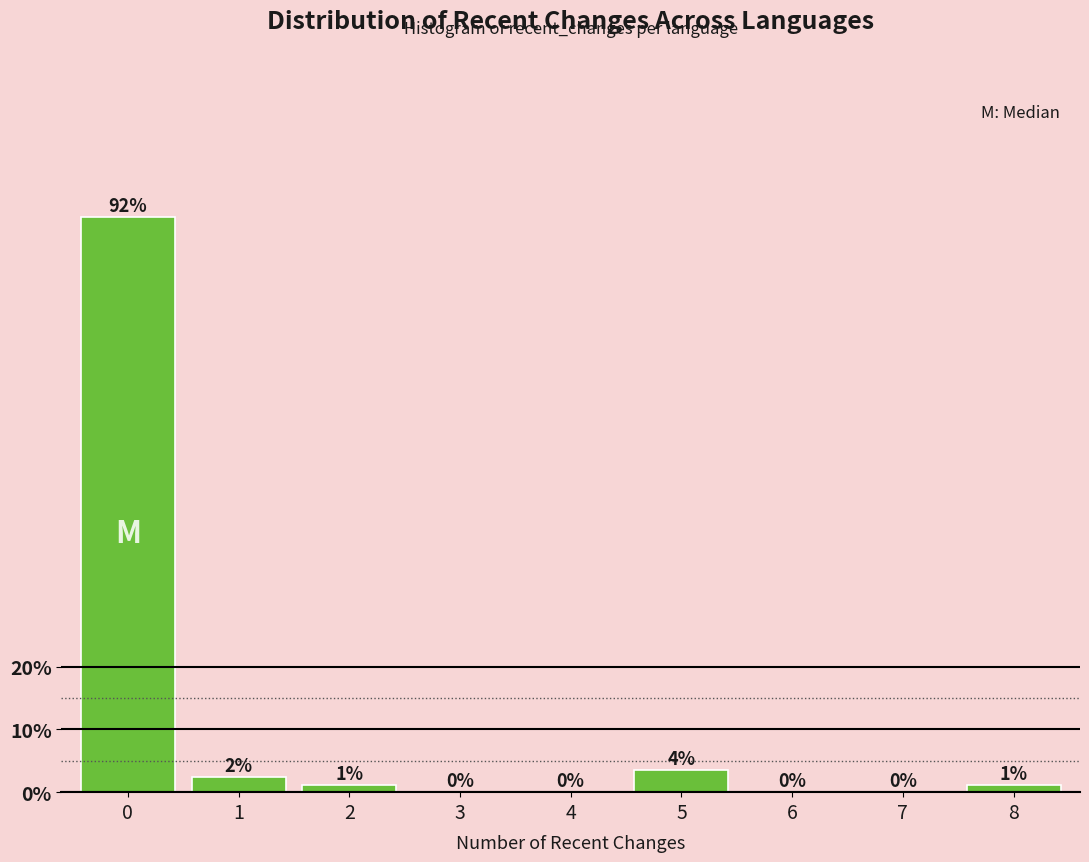

What is the sum of all values?

100.0